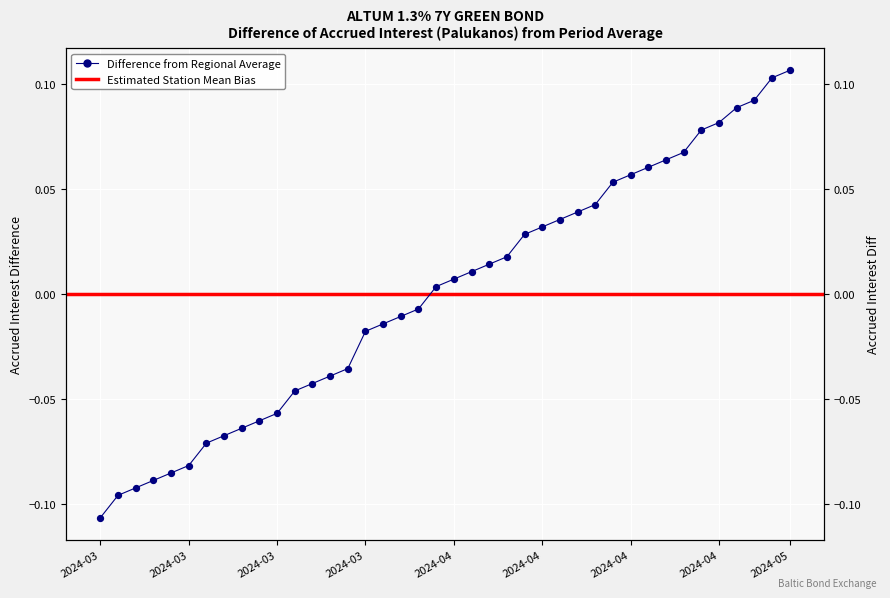

What is the change in value from 2024-03-19 to 2024-04-16?

+0.1